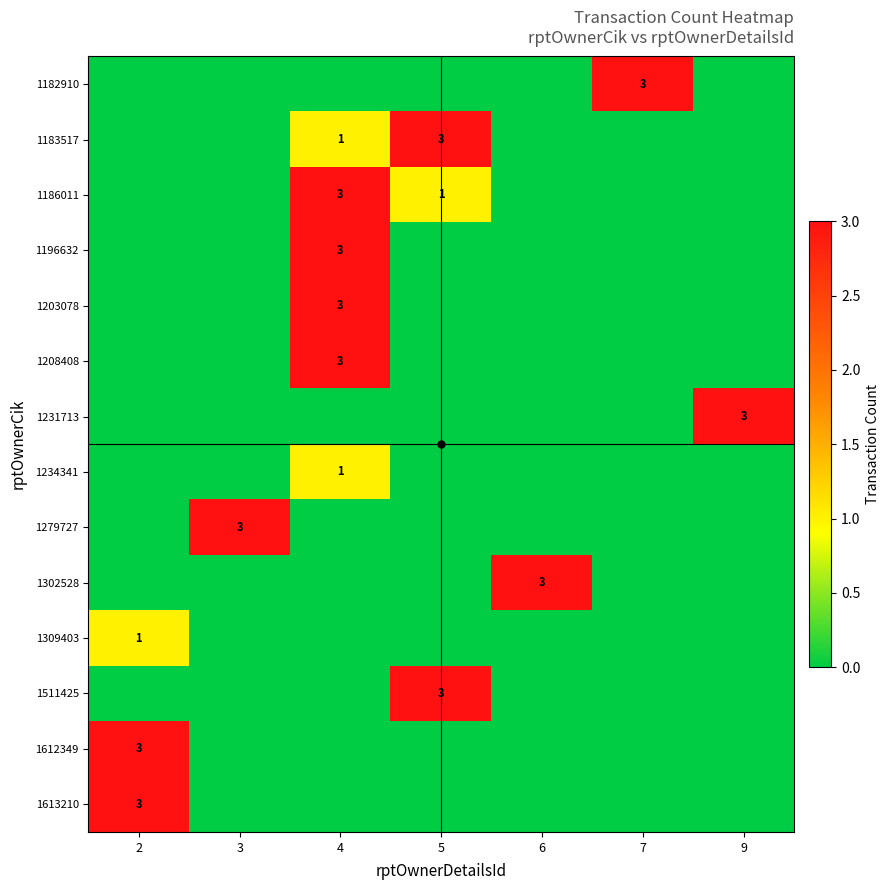

What is the spread (max minus min) of values at 4?

3